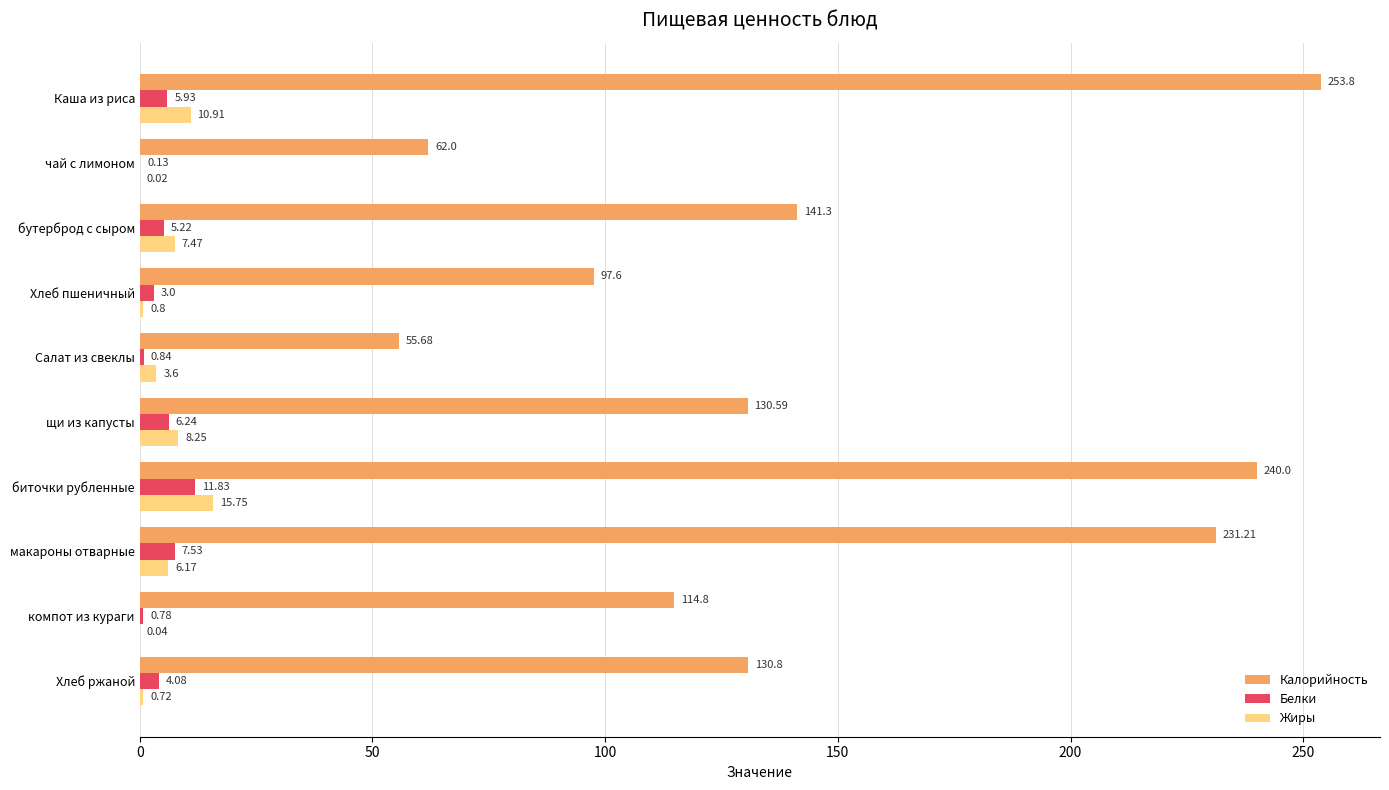

Between биточки рубленные and Хлеб ржаной, which series saw the biggest shift?

Калорийность